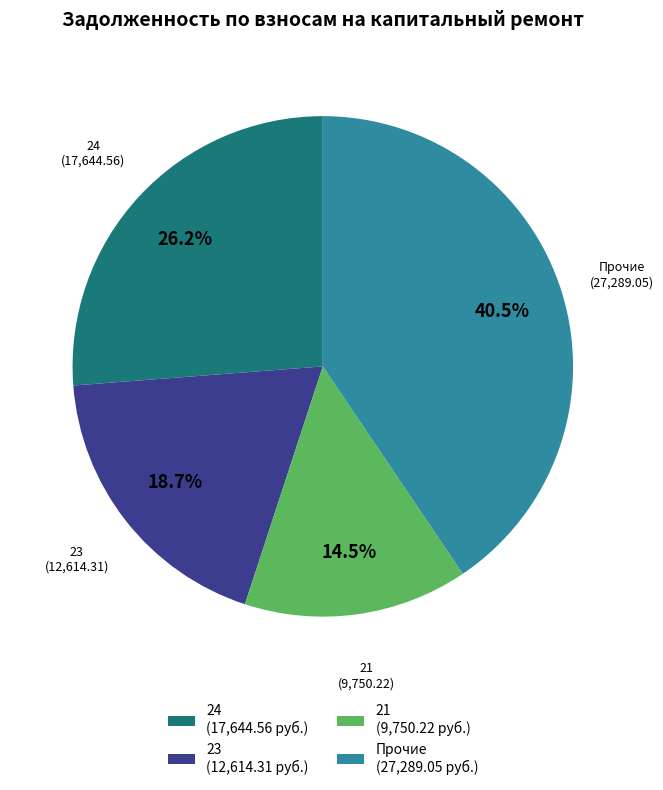

Does 23 (12,614.31 руб.) account for over 50% of the chart?

No